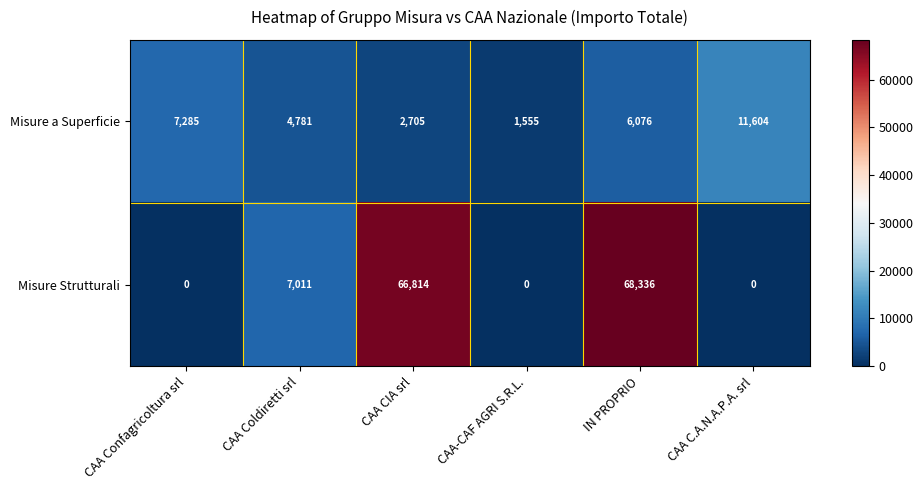

At which category is the sum across all series the highest?

IN PROPRIO